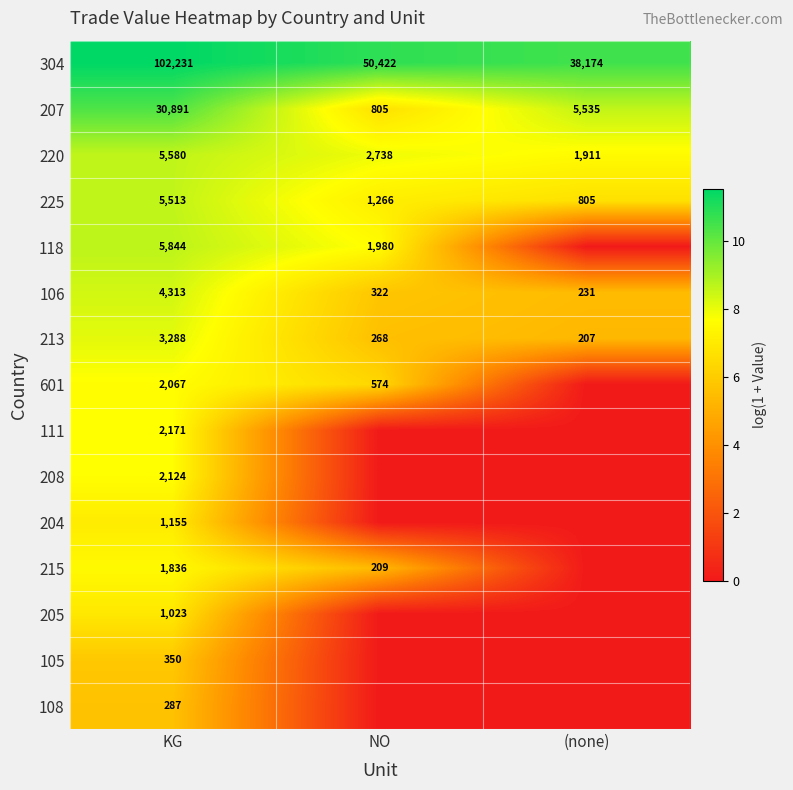

What is the approximate value of 106 at (none)?

231